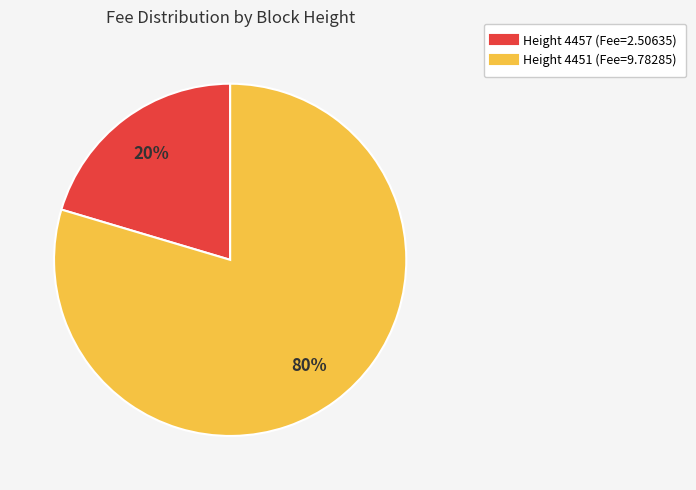

To the nearest percent, what is the average slice percentage?

50%